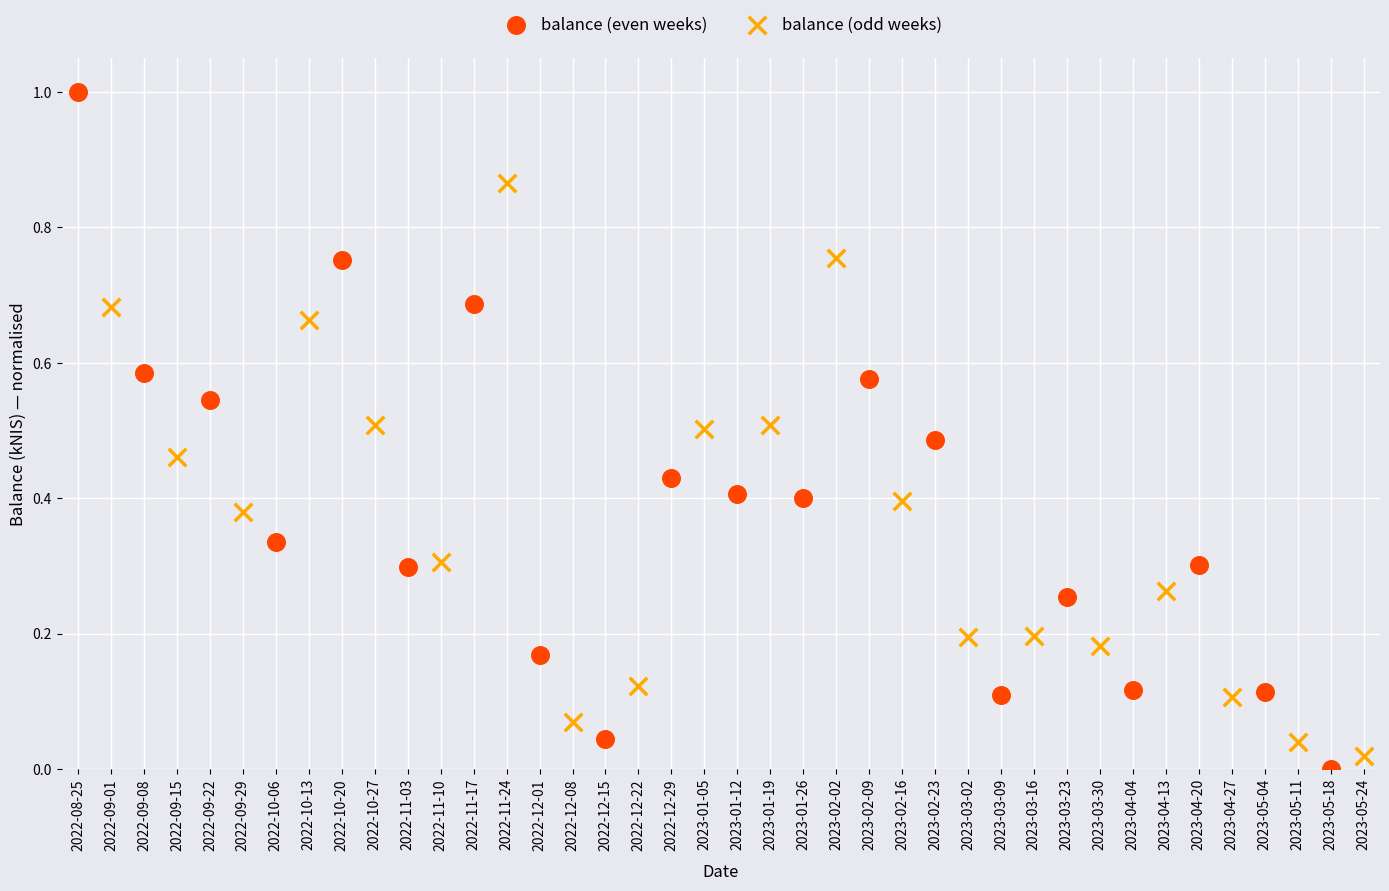

Which series contains the lowest Y value?

balance (even weeks)